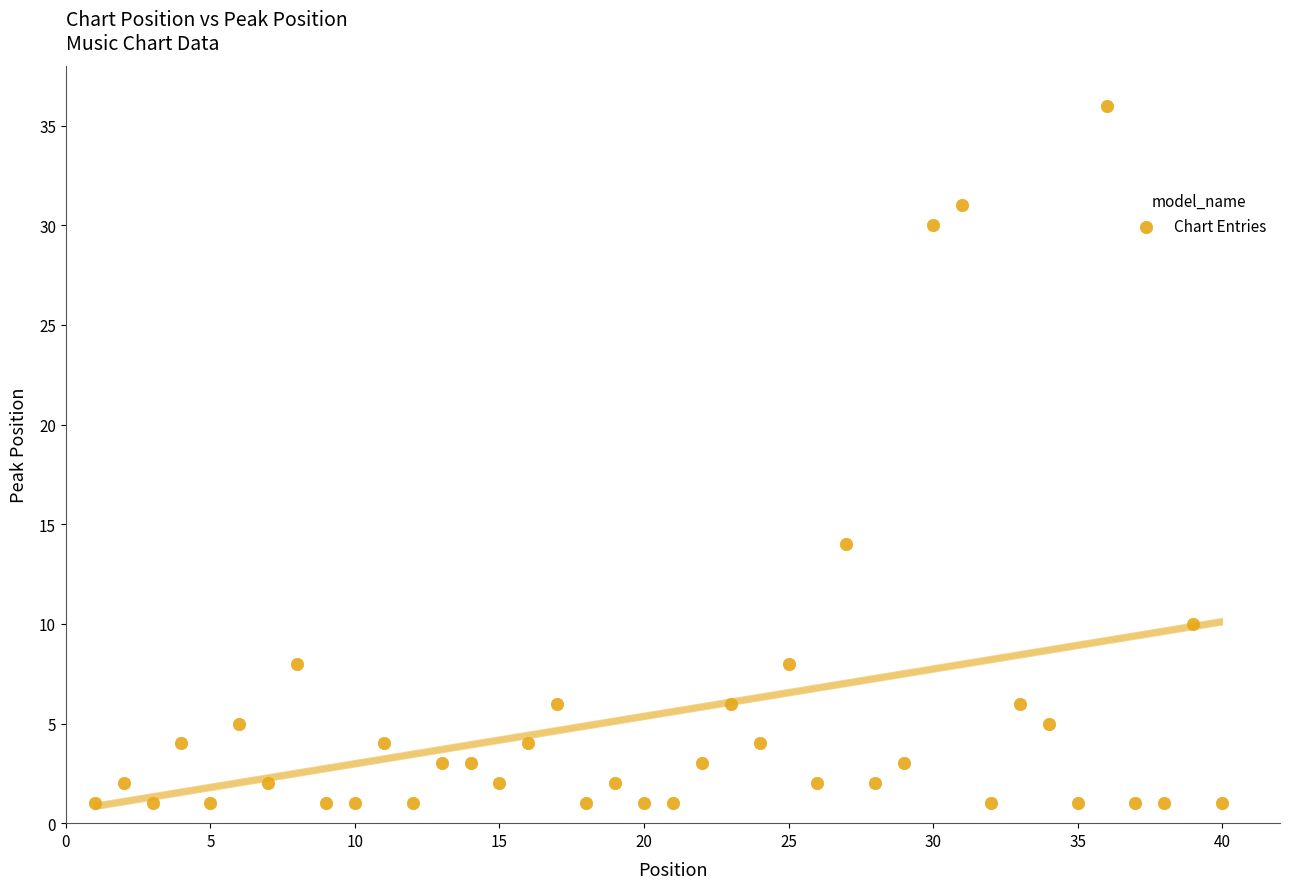

What is the range of Y values (max minus min)?

35